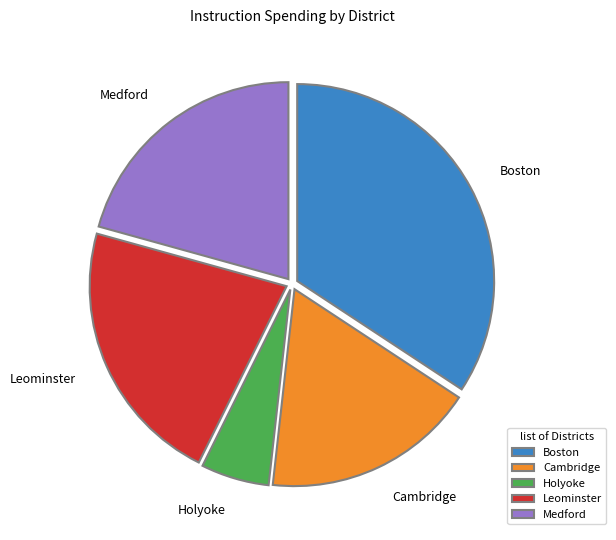

Is it true that Holyoke is 6% of the pie?

True